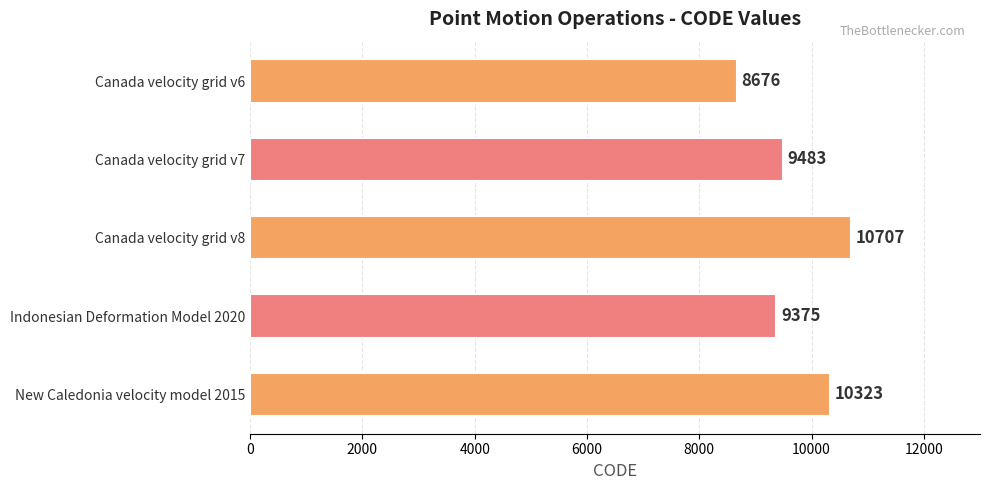

The chart shows a value of 10323 at New Caledonia velocity model 2015. True or false?

True